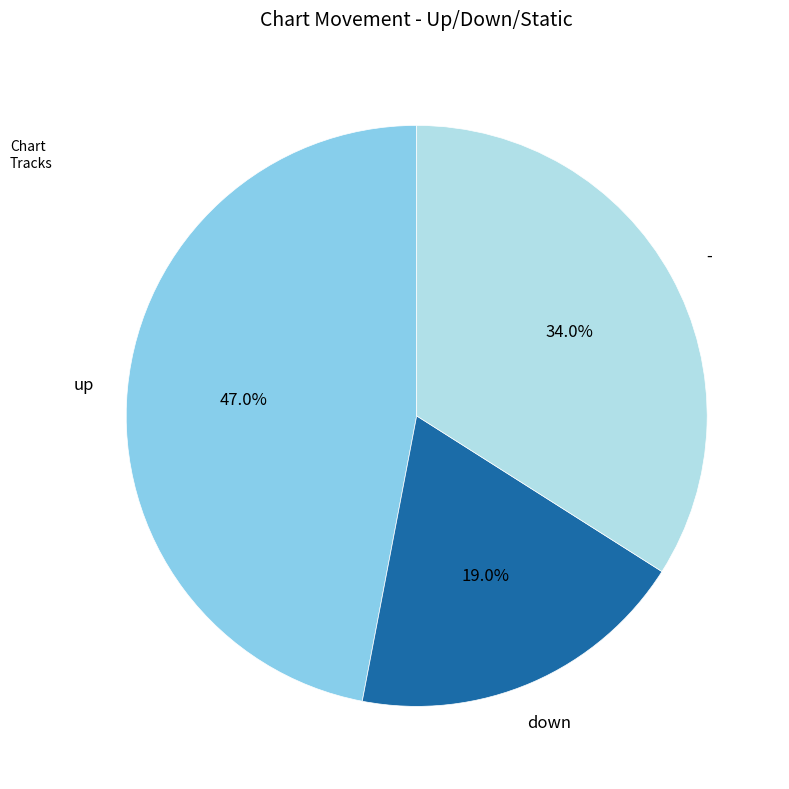

Is there a majority slice in this chart?

No